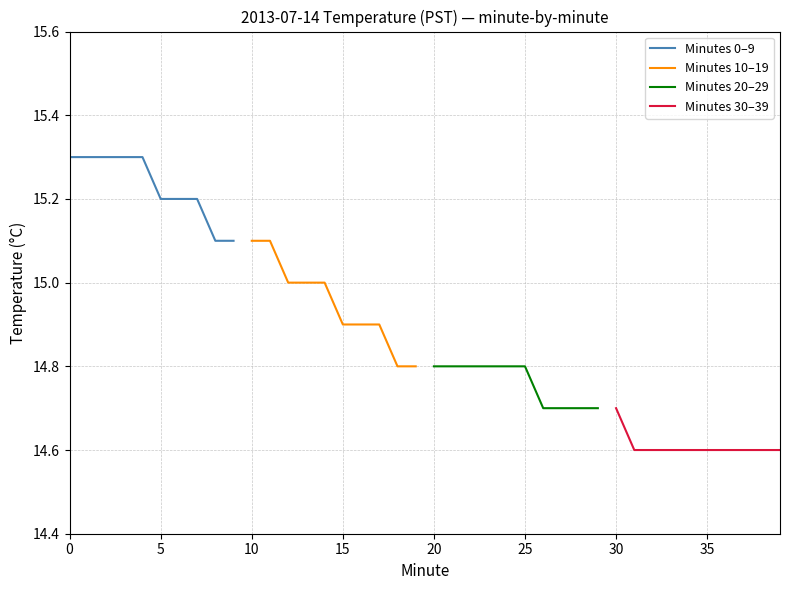

Is it true that Minutes 30–39 equals 14.6 at 35?

True